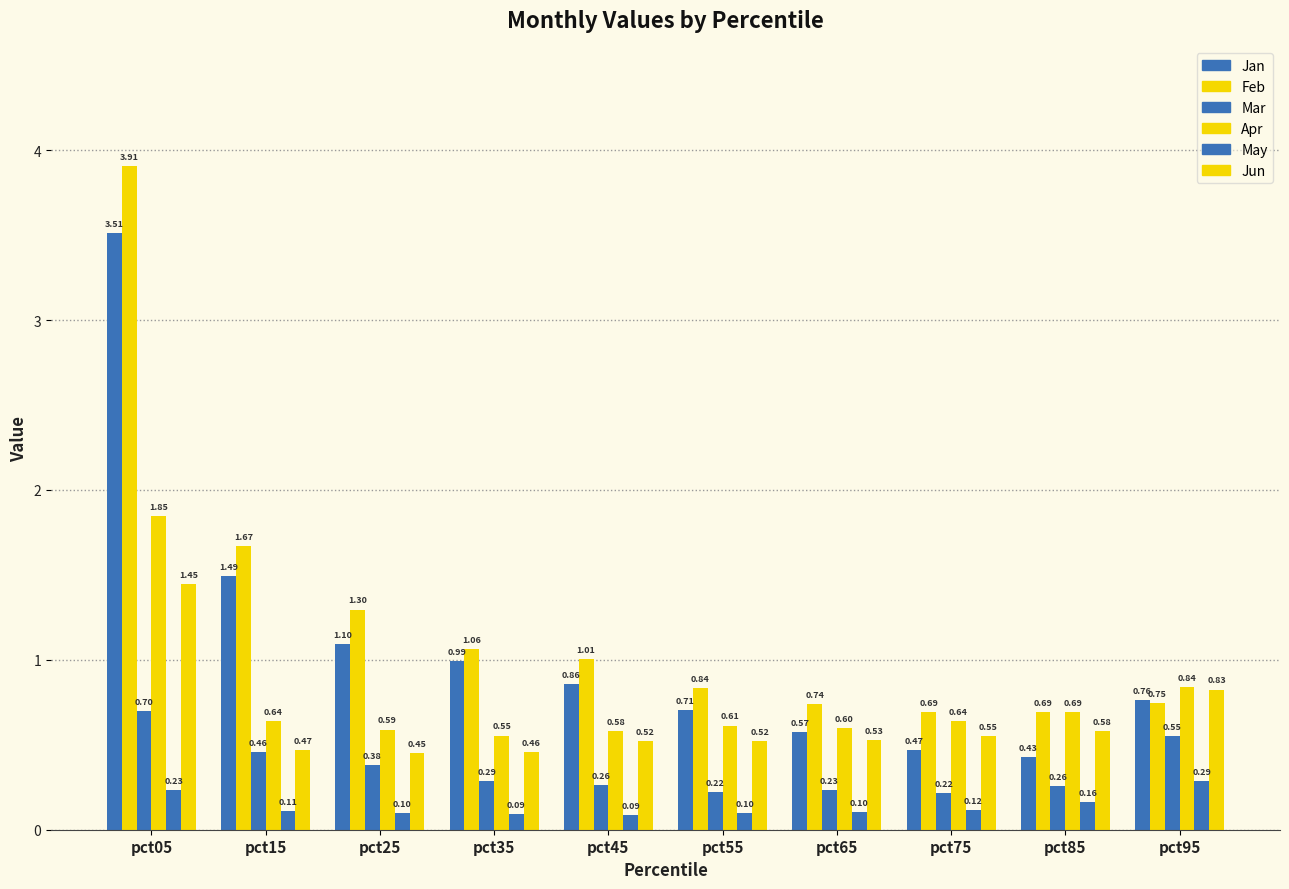

What is the total value across all series at pct15?

4.8